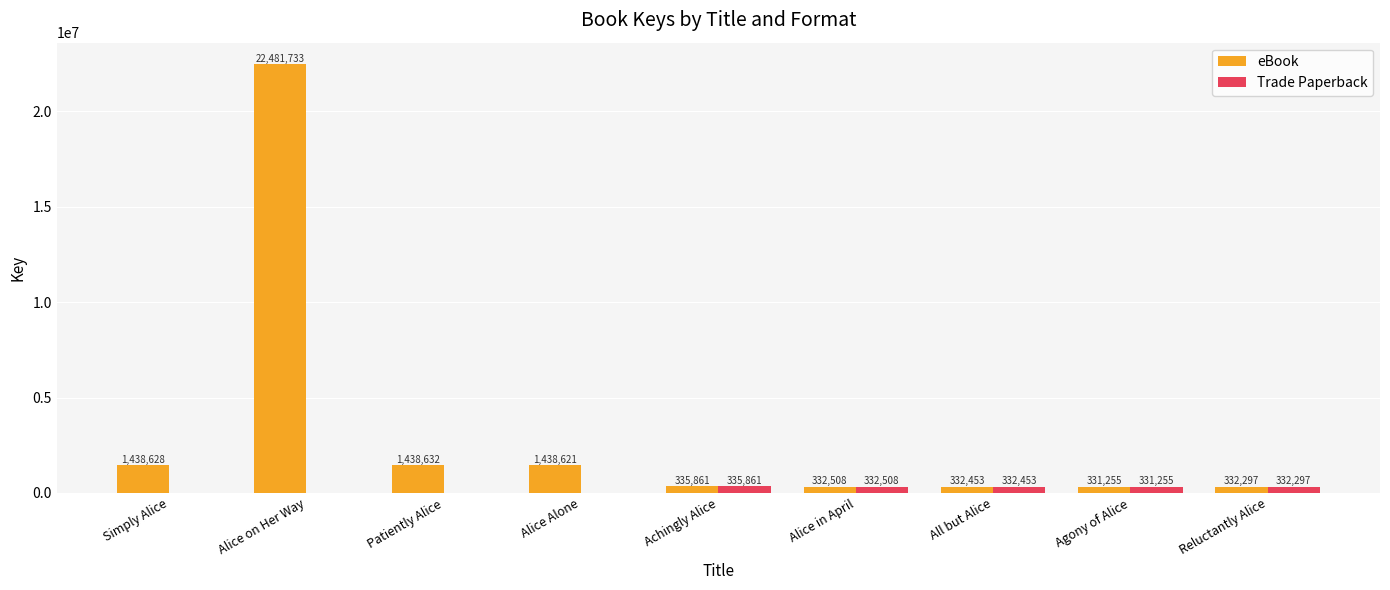

What is the spread (max minus min) of values at Alice Alone?

1438621